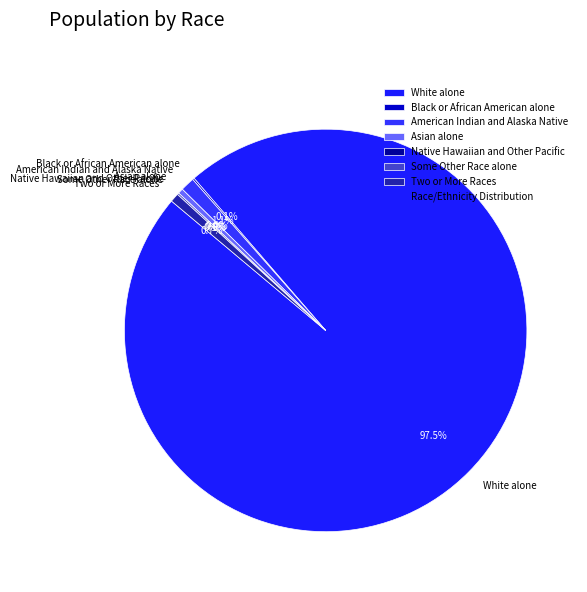

What portion of the pie excludes Two or More Races?

99.3%